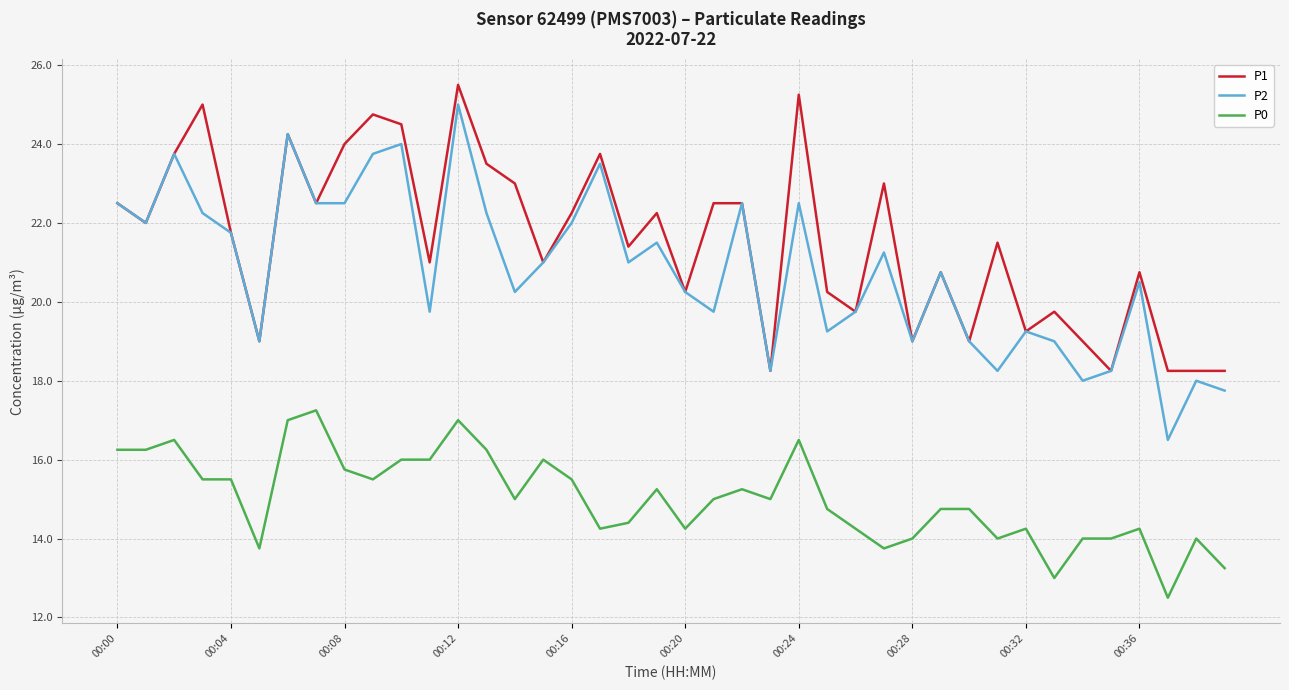

True or false: P0 and P2 intersect in this chart.

False